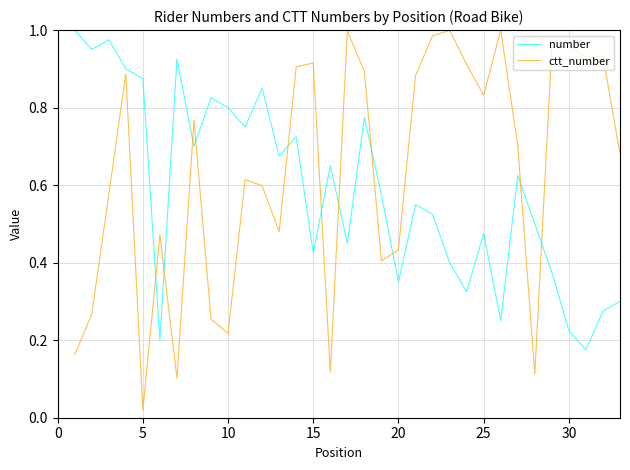

After their last crossing, which series has the higher values: number or ctt_number?

ctt_number